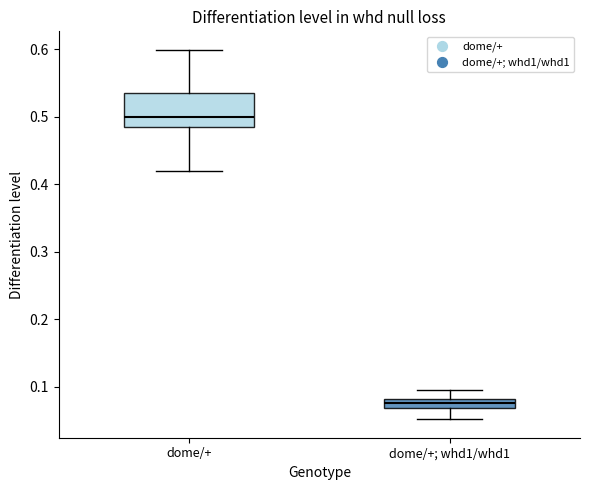

Where is the upper edge of the box for dome/+ on the y-axis? The values are not printed on the chart, so give them approximately, as read against the axis.

0.54